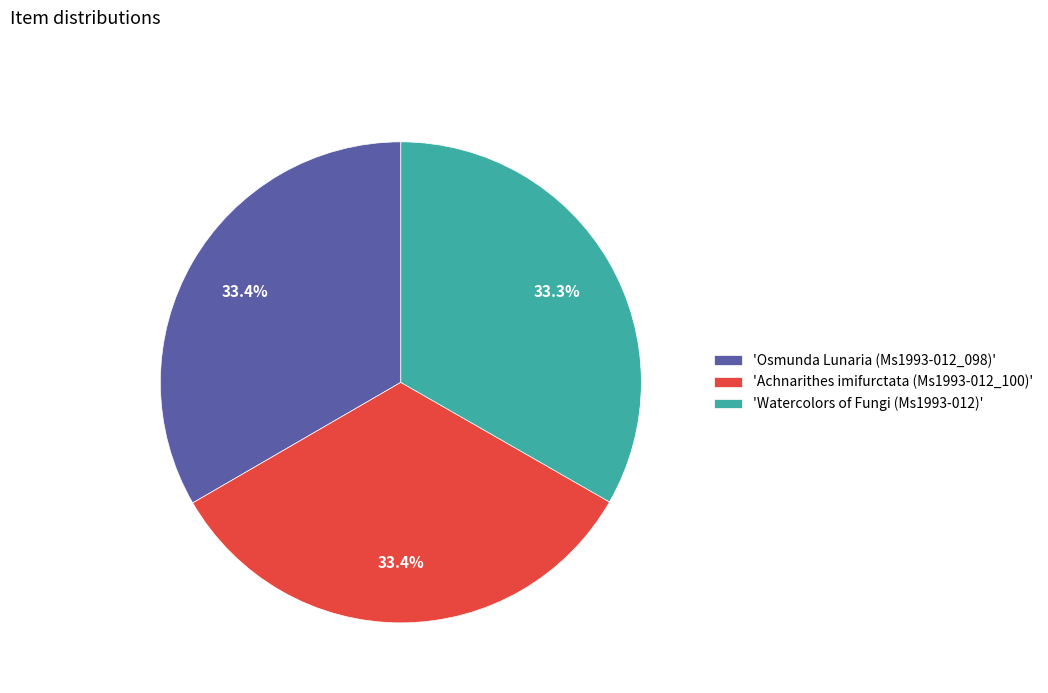

Is there any slice that represents more than half of the pie?

No